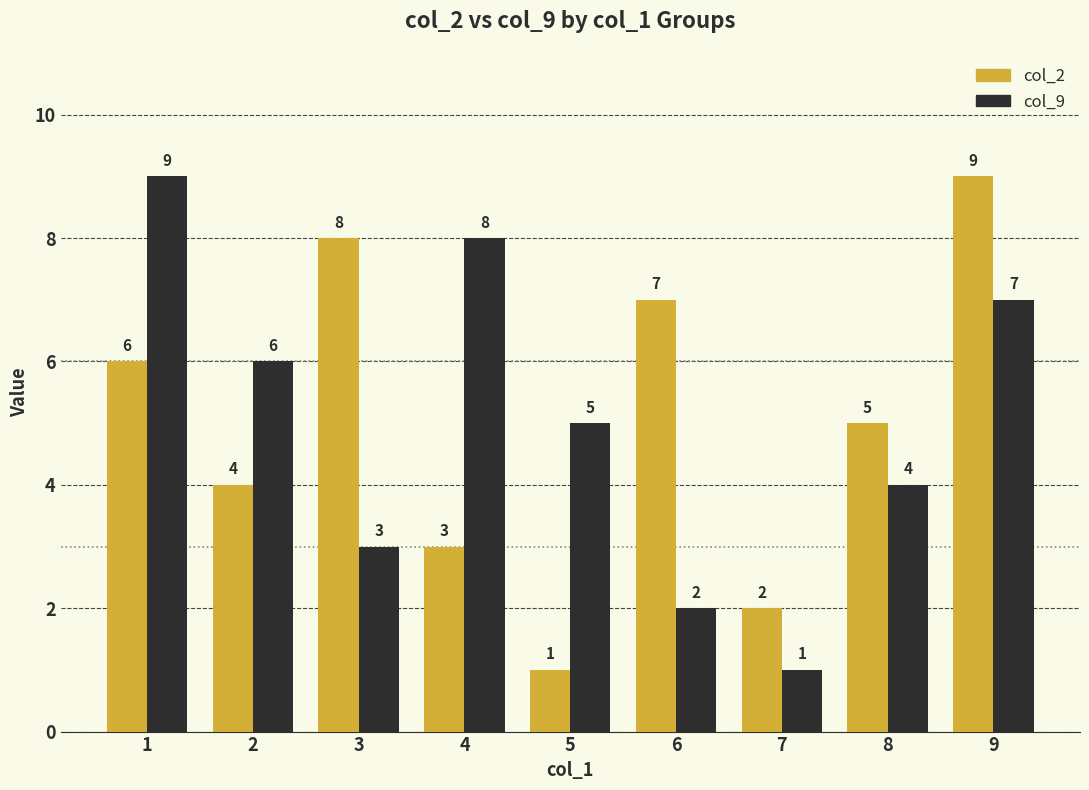

What is the total value across all series at 6?

9